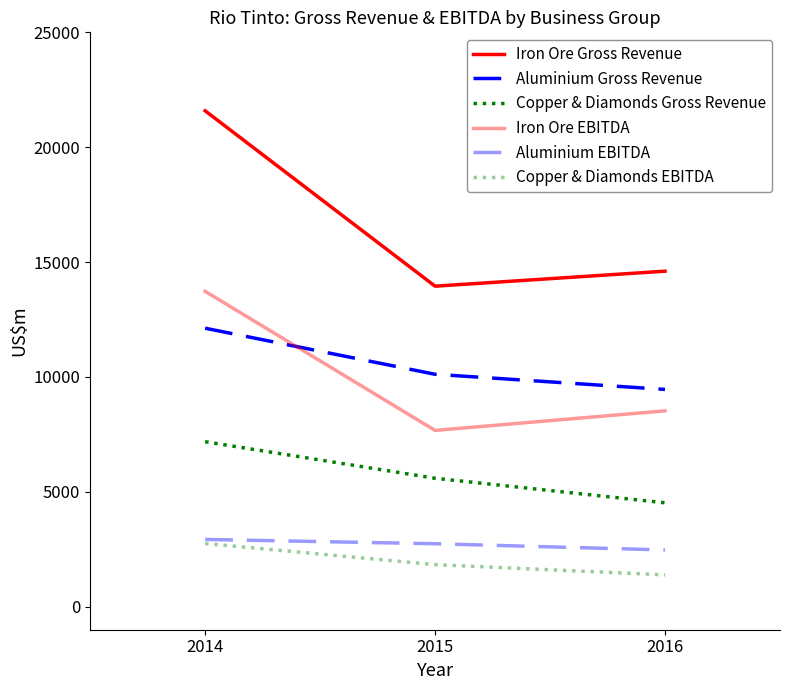

At which category is the sum across all series the highest?

2014